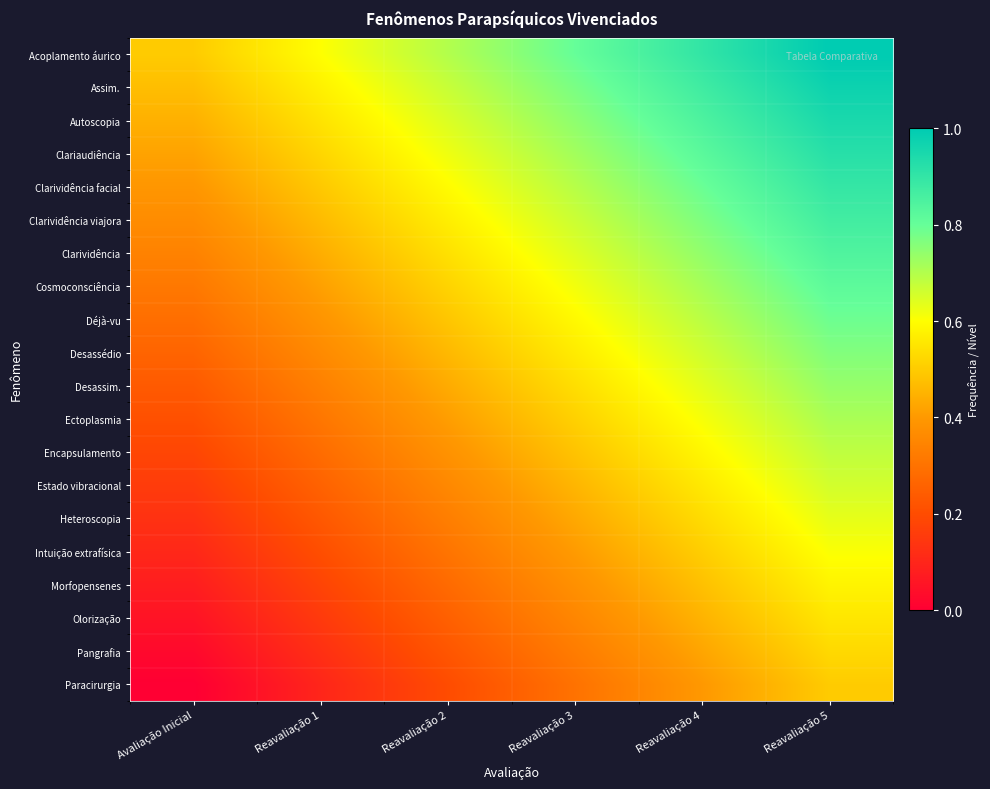

Reading left to right, what are all the values shown in this chart?

Acoplamento áurico: Avaliação Inicial=0.5	Reavaliação 1=0.6	Reavaliação 2=0.7	Reavaliação 3=0.8	Reavaliação 4=0.9	Reavaliação 5=1.0
Assim.: Avaliação Inicial=0.5	Reavaliação 1=0.6	Reavaliação 2=0.7	Reavaliação 3=0.8	Reavaliação 4=0.9	Reavaliação 5=1.0
Autoscopia: Avaliação Inicial=0.4	Reavaliação 1=0.5	Reavaliação 2=0.6	Reavaliação 3=0.7	Reavaliação 4=0.8	Reavaliação 5=0.9
Clariaudiência: Avaliação Inicial=0.4	Reavaliação 1=0.5	Reavaliação 2=0.6	Reavaliação 3=0.7	Reavaliação 4=0.8	Reavaliação 5=0.9
Clarividência facial: Avaliação Inicial=0.4	Reavaliação 1=0.5	Reavaliação 2=0.6	Reavaliação 3=0.7	Reavaliação 4=0.8	Reavaliação 5=0.9
Clarividência viajora: Avaliação Inicial=0.4	Reavaliação 1=0.5	Reavaliação 2=0.6	Reavaliação 3=0.7	Reavaliação 4=0.8	Reavaliação 5=0.9
Clarividência: Avaliação Inicial=0.3	Reavaliação 1=0.4	Reavaliação 2=0.5	Reavaliação 3=0.6	Reavaliação 4=0.7	Reavaliação 5=0.8
Cosmoconsciência: Avaliação Inicial=0.3	Reavaliação 1=0.4	Reavaliação 2=0.5	Reavaliação 3=0.6	Reavaliação 4=0.7	Reavaliação 5=0.8
Déjà-vu: Avaliação Inicial=0.3	Reavaliação 1=0.4	Reavaliação 2=0.5	Reavaliação 3=0.6	Reavaliação 4=0.7	Reavaliação 5=0.8
Desassédio: Avaliação Inicial=0.3	Reavaliação 1=0.4	Reavaliação 2=0.5	Reavaliação 3=0.6	Reavaliação 4=0.7	Reavaliação 5=0.8
Desassim.: Avaliação Inicial=0.2	Reavaliação 1=0.3	Reavaliação 2=0.4	Reavaliação 3=0.5	Reavaliação 4=0.6	Reavaliação 5=0.7
Ectoplasmia: Avaliação Inicial=0.2	Reavaliação 1=0.3	Reavaliação 2=0.4	Reavaliação 3=0.5	Reavaliação 4=0.6	Reavaliação 5=0.7
Encapsulamento: Avaliação Inicial=0.2	Reavaliação 1=0.3	Reavaliação 2=0.4	Reavaliação 3=0.5	Reavaliação 4=0.6	Reavaliação 5=0.7
Estado vibracional: Avaliação Inicial=0.2	Reavaliação 1=0.3	Reavaliação 2=0.4	Reavaliação 3=0.5	Reavaliação 4=0.6	Reavaliação 5=0.7
Heteroscopia: Avaliação Inicial=0.1	Reavaliação 1=0.2	Reavaliação 2=0.3	Reavaliação 3=0.4	Reavaliação 4=0.5	Reavaliação 5=0.6
Intuição extrafísica: Avaliação Inicial=0.1	Reavaliação 1=0.2	Reavaliação 2=0.3	Reavaliação 3=0.4	Reavaliação 4=0.5	Reavaliação 5=0.6
Morfopensenes: Avaliação Inicial=0.1	Reavaliação 1=0.2	Reavaliação 2=0.3	Reavaliação 3=0.4	Reavaliação 4=0.5	Reavaliação 5=0.6
Olorização: Avaliação Inicial=0.1	Reavaliação 1=0.2	Reavaliação 2=0.3	Reavaliação 3=0.4	Reavaliação 4=0.5	Reavaliação 5=0.6
Pangrafia: Avaliação Inicial=0.0	Reavaliação 1=0.1	Reavaliação 2=0.2	Reavaliação 3=0.3	Reavaliação 4=0.4	Reavaliação 5=0.5
Paracirurgia: Avaliação Inicial=0.0	Reavaliação 1=0.1	Reavaliação 2=0.2	Reavaliação 3=0.3	Reavaliação 4=0.4	Reavaliação 5=0.5